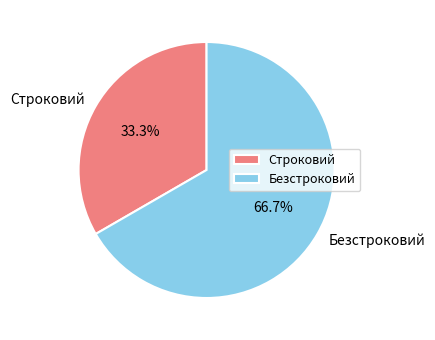

Between Безстроковий and Строковий, which is larger?

Безстроковий